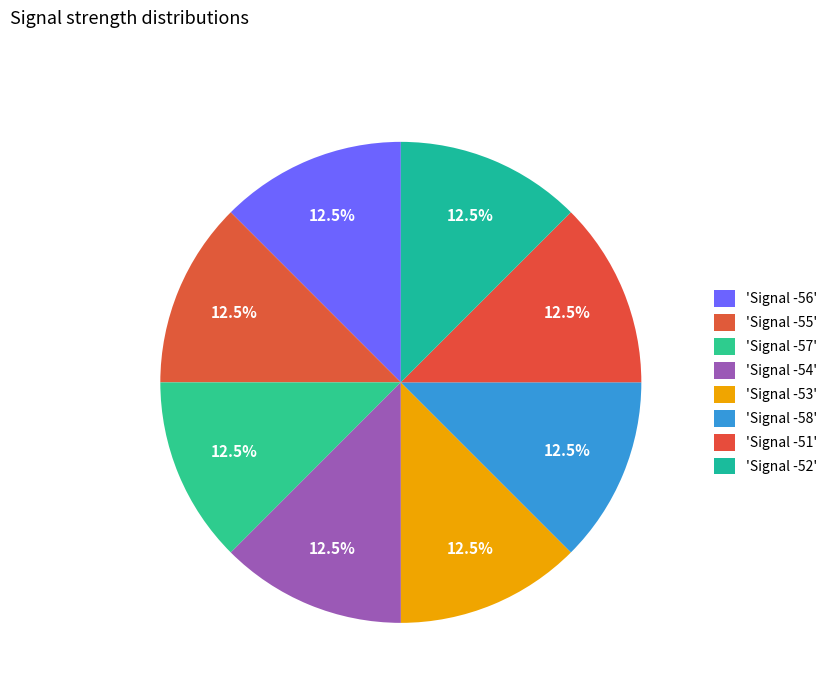

Count the number of slices in the pie.

8